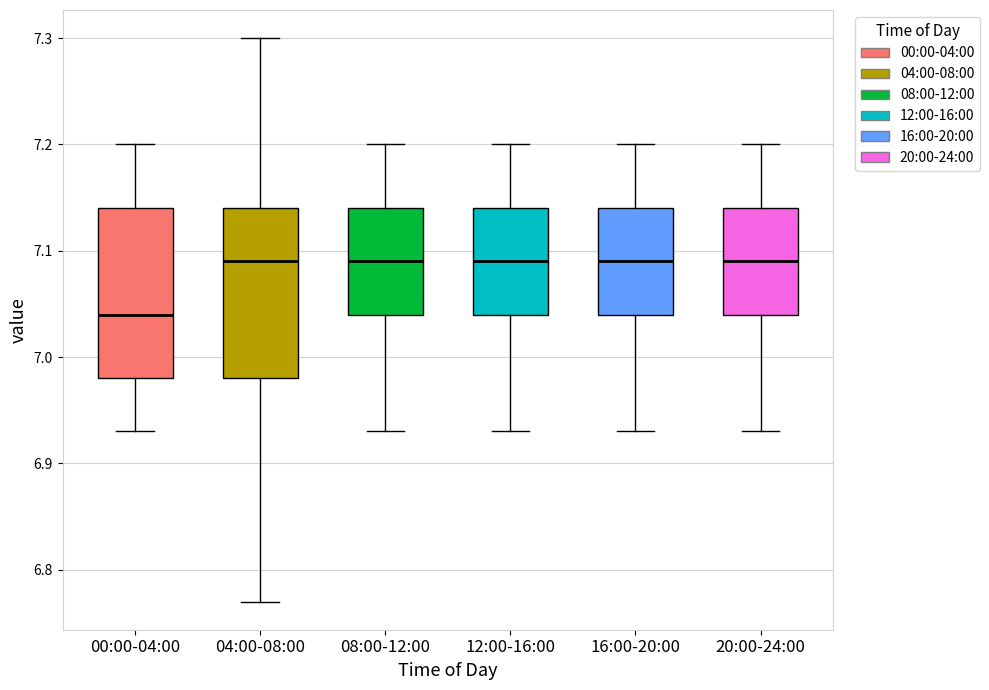

Reading left to right, read every box against the y-axis: the position of its median line, the range the box covers, and the ends of its whiskers. The values are not printed on the chart, so give them approximately, as read against the axis.

00:00-04:00: median 7.04, box 6.98 to 7.14, whiskers 6.93 to 7.20
04:00-08:00: median 7.09, box 6.98 to 7.14, whiskers 6.77 to 7.30
08:00-12:00: median 7.09, box 7.04 to 7.14, whiskers 6.93 to 7.20
12:00-16:00: median 7.09, box 7.04 to 7.14, whiskers 6.93 to 7.20
16:00-20:00: median 7.09, box 7.04 to 7.14, whiskers 6.93 to 7.20
20:00-24:00: median 7.09, box 7.04 to 7.14, whiskers 6.93 to 7.20